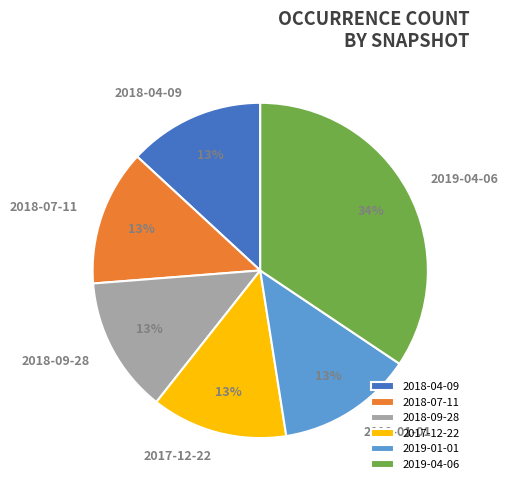

Between 2019-04-06 and 2018-07-11, which is larger?

2019-04-06